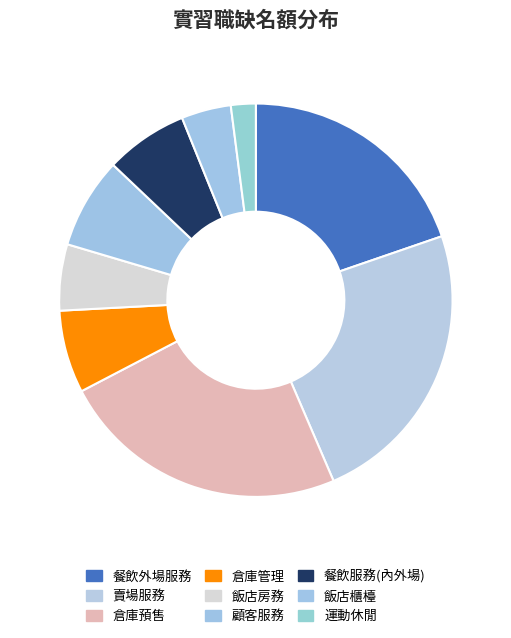

Count the number of slices in the pie.

9